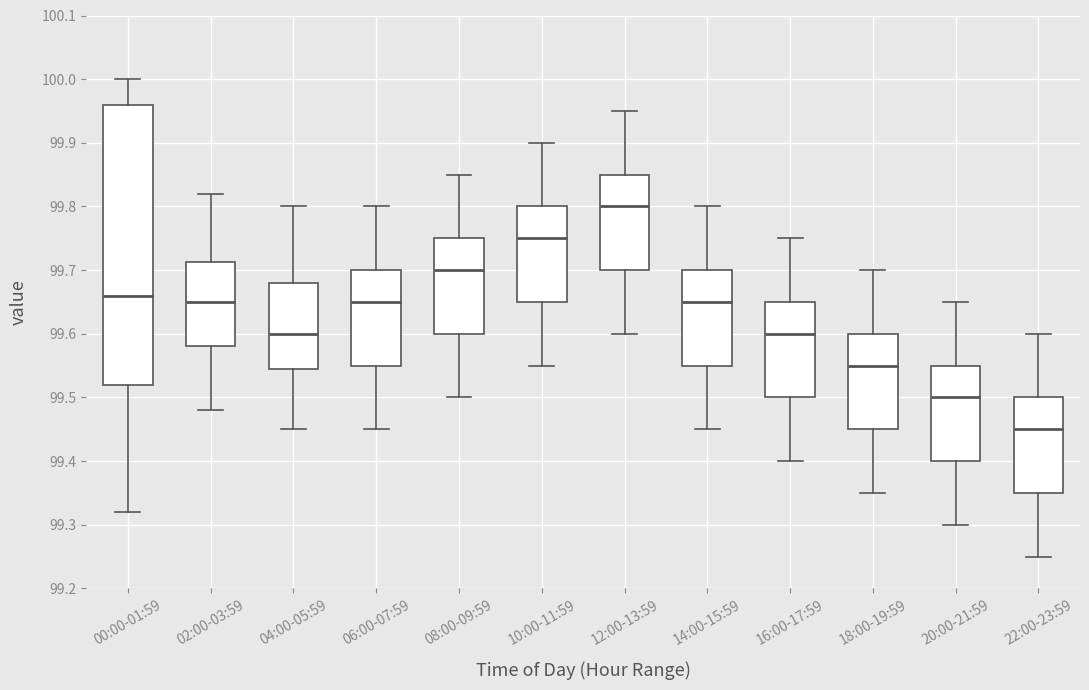

Which box is the tallest, from its lower edge to its upper edge?

00:00-01:59